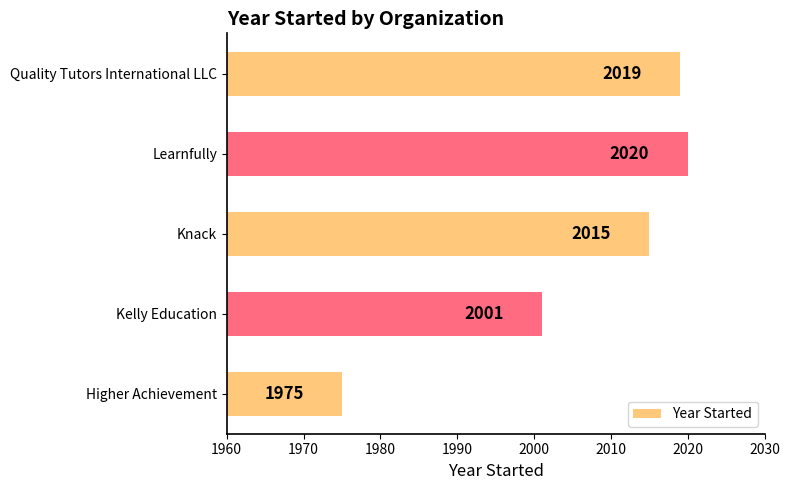

What is the difference between the maximum and minimum values?

45